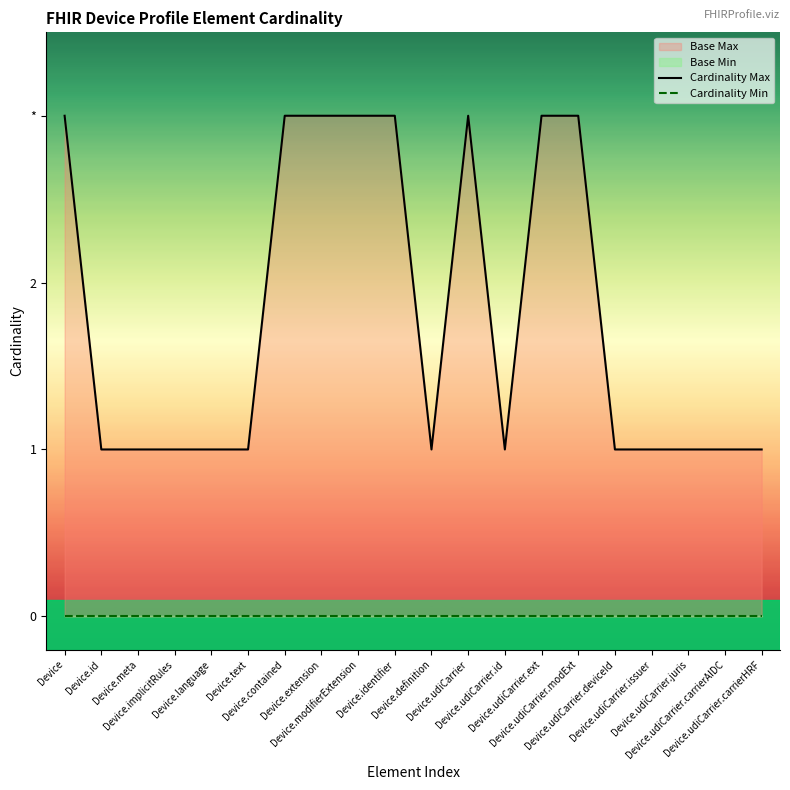

Which series has the largest total across all categories?

Cardinality Max